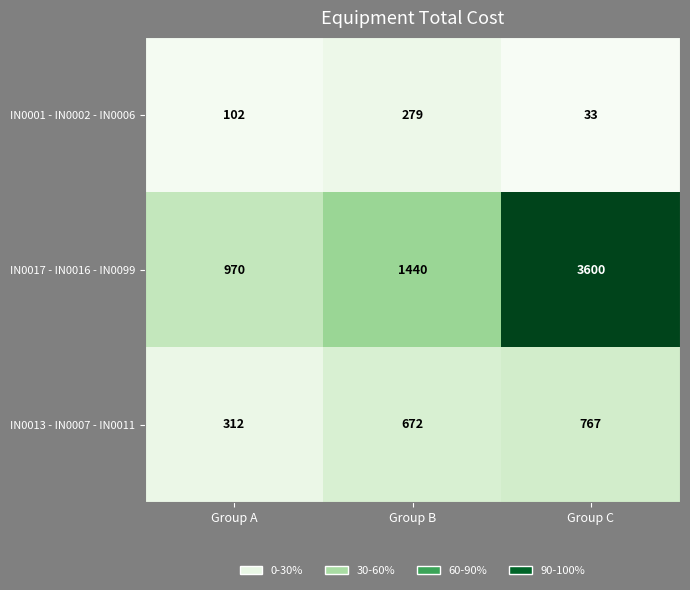

Reading left to right, extract all data points from this chart.

IN0001 - IN0002 - IN0006: Group A=102	Group B=279	Group C=33
IN0017 - IN0016 - IN0099: Group A=970	Group B=1440	Group C=3600
IN0013 - IN0007 - IN0011: Group A=312	Group B=672	Group C=767